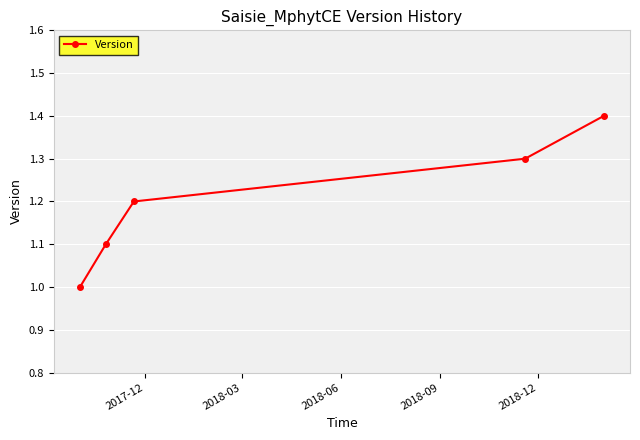

True or false: the data has more than 0 interior local peaks.

False